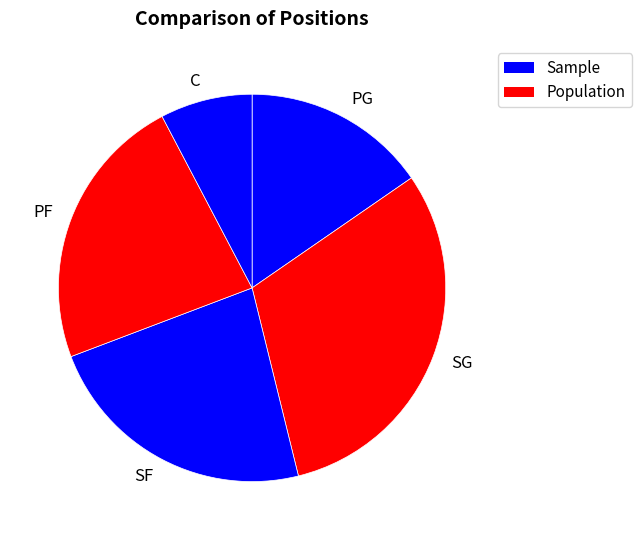

Approximately how many times larger is the value at C compared to PF?

0.3